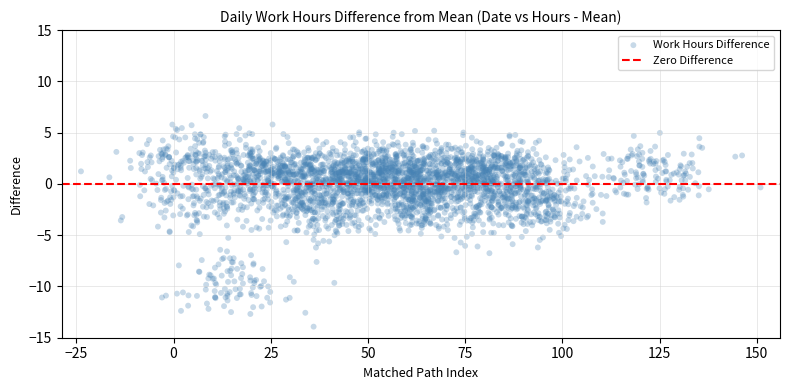

What is the range of X values (max minus min)?

174.8